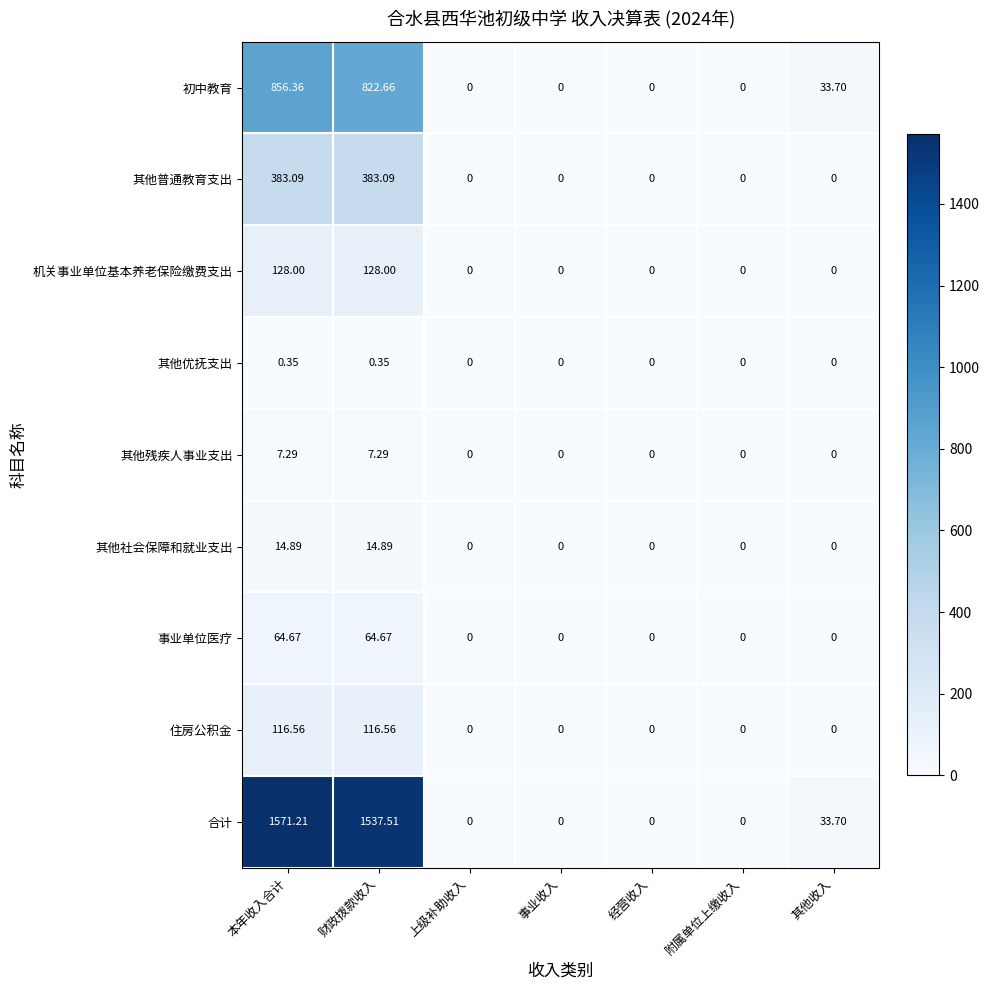

Which series has the largest total across all categories?

合计